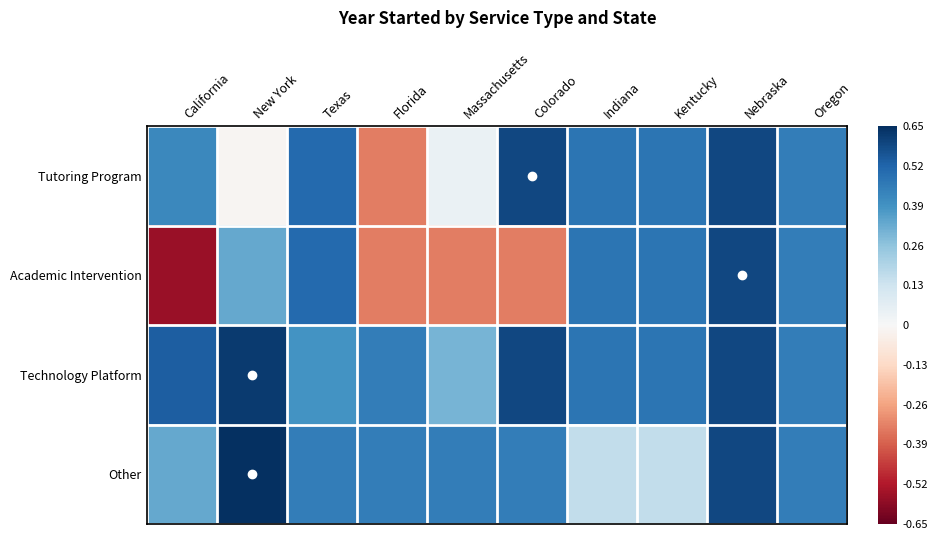

Reading left to right, extract all data points from this chart.

Tutoring Program: California=0.4	New York=-0.0	Texas=0.5	Florida=-0.3	Massachusetts=0.0	Colorado=0.6	Indiana=0.5	Kentucky=0.5	Nebraska=0.6	Oregon=0.4
Academic Intervention: California=-0.6	New York=0.3	Texas=0.5	Florida=-0.3	Massachusetts=-0.3	Colorado=-0.3	Indiana=0.5	Kentucky=0.5	Nebraska=0.6	Oregon=0.4
Technology Platform: California=0.5	New York=0.6	Texas=0.4	Florida=0.4	Massachusetts=0.3	Colorado=0.6	Indiana=0.5	Kentucky=0.5	Nebraska=0.6	Oregon=0.4
Other: California=0.3	New York=0.7	Texas=0.4	Florida=0.4	Massachusetts=0.4	Colorado=0.4	Indiana=0.2	Kentucky=0.2	Nebraska=0.6	Oregon=0.4